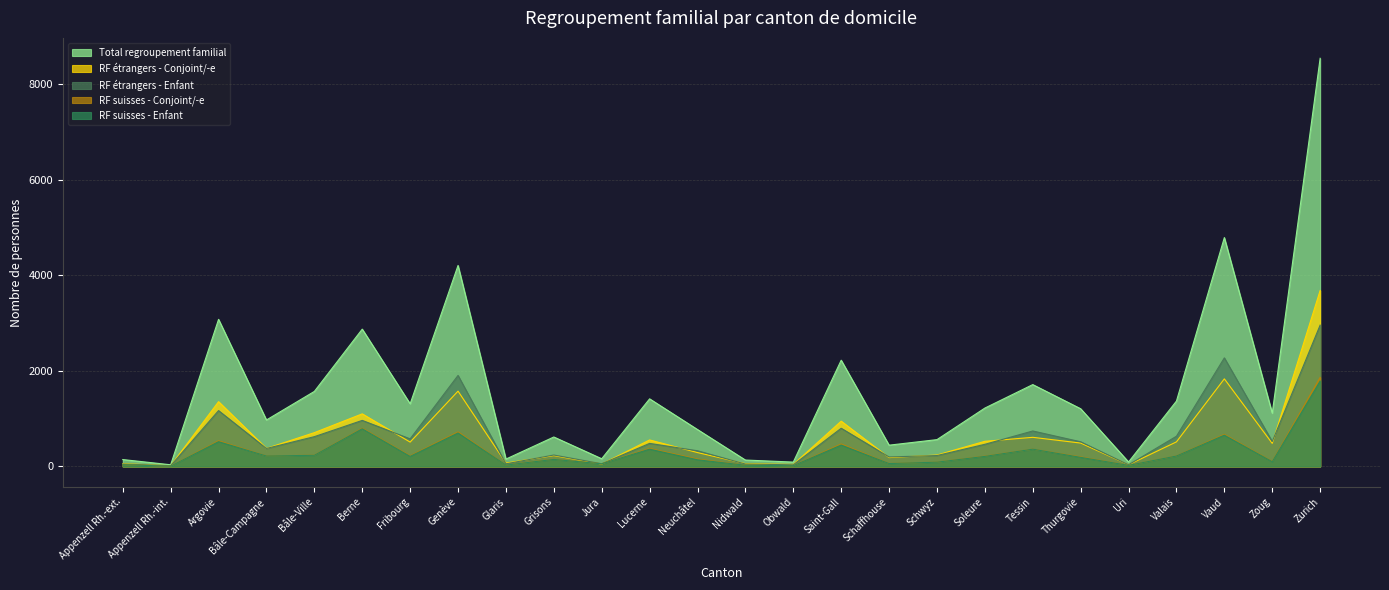

What is the difference between the RF étrangers - Conjoint/-e values at Nidwald and Soleure?

468